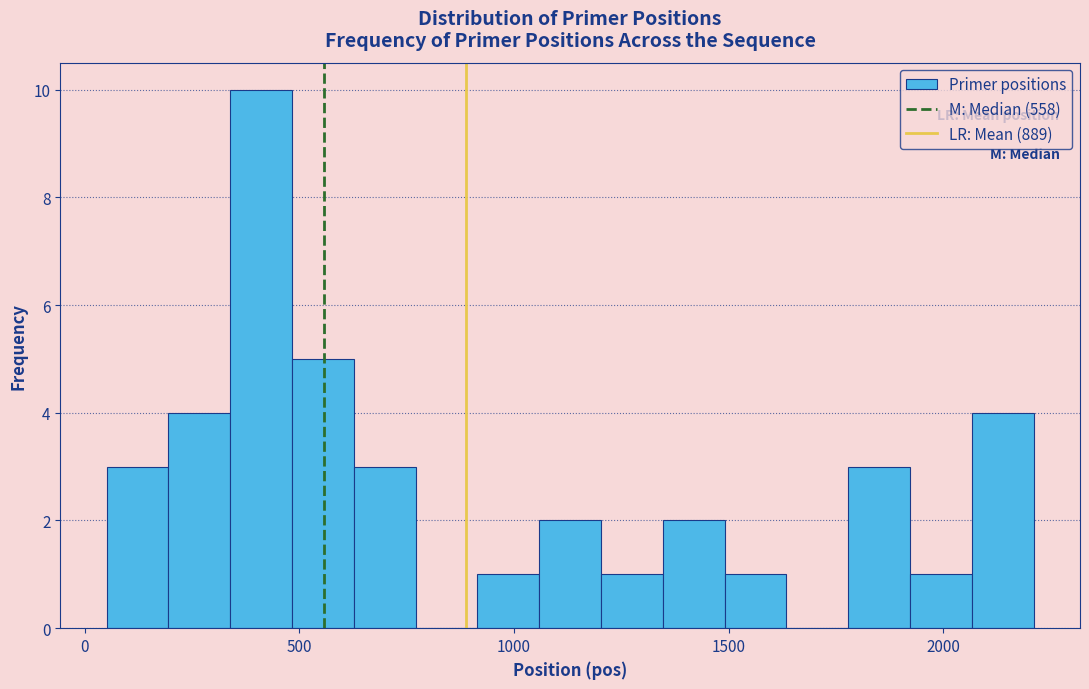

Read against the x-axis, roughly where is the centre of the tallest bar?

400